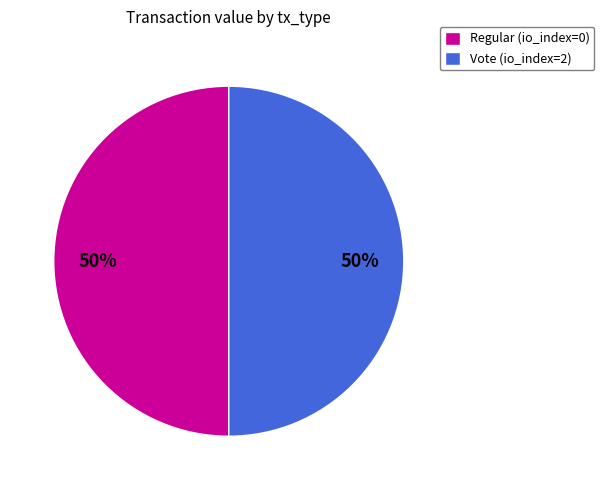

What is the ratio of the value at Regular (io_index=0) to the value at Vote (io_index=2)?

1.0